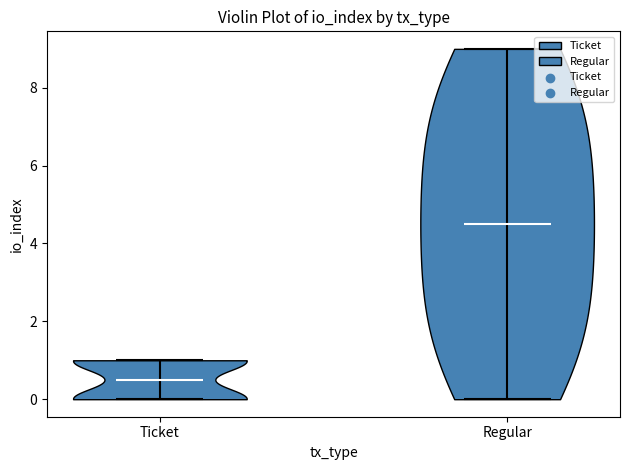

Reading left to right, read every violin against the y-axis: where its median line is, and the lowest and highest points it reaches. The values are not printed on the chart, so give them approximately, as read against the axis.

Ticket: median line 0.6, lowest point 0.0, highest point 1.0
Regular: median line 4.6, lowest point 0.0, highest point 9.0